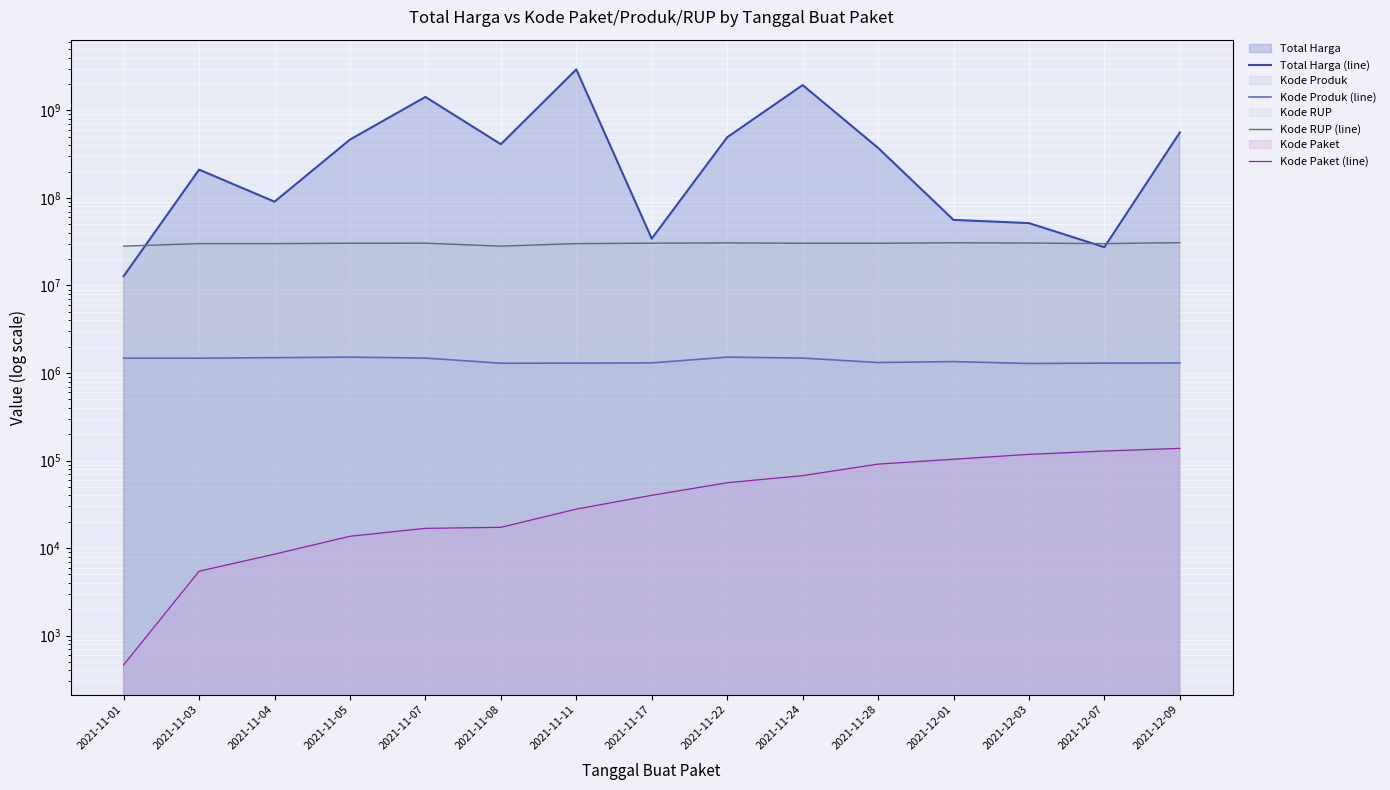

Is the value of Total Harga (line) at 2021-12-01 greater than the value of Kode Produk (line) at 2021-12-03?

Yes